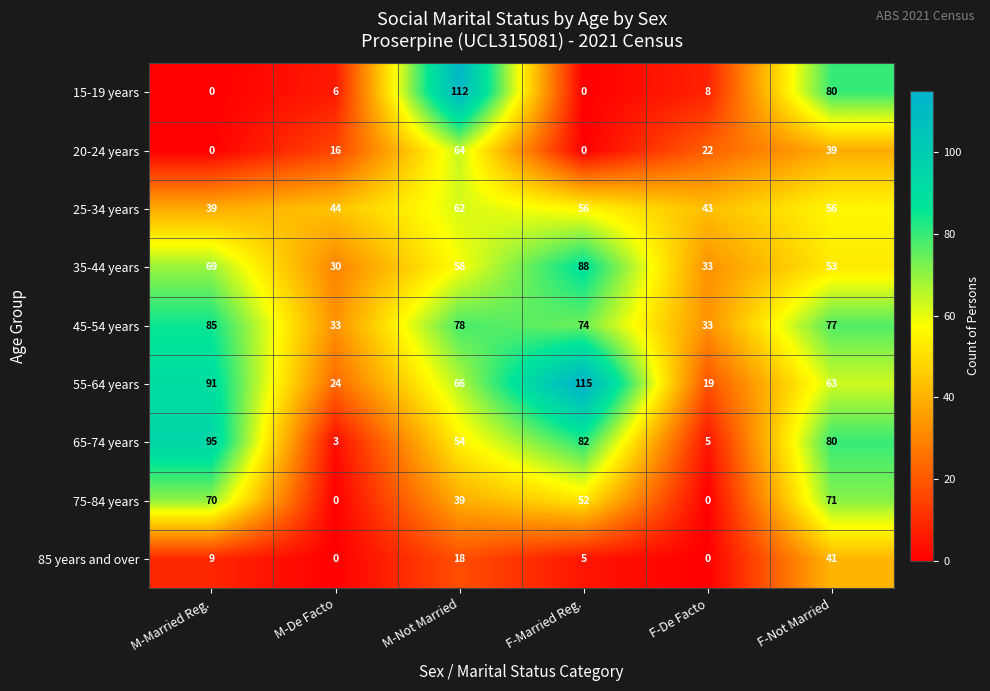

What is the lowest value of the 45-54 years series?

33